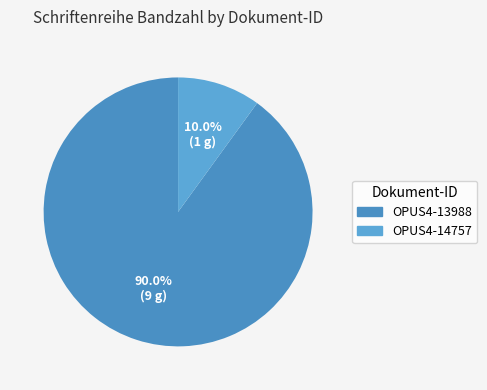

What is the ratio of the value at OPUS4-13988 to the value at OPUS4-14757?

9.0